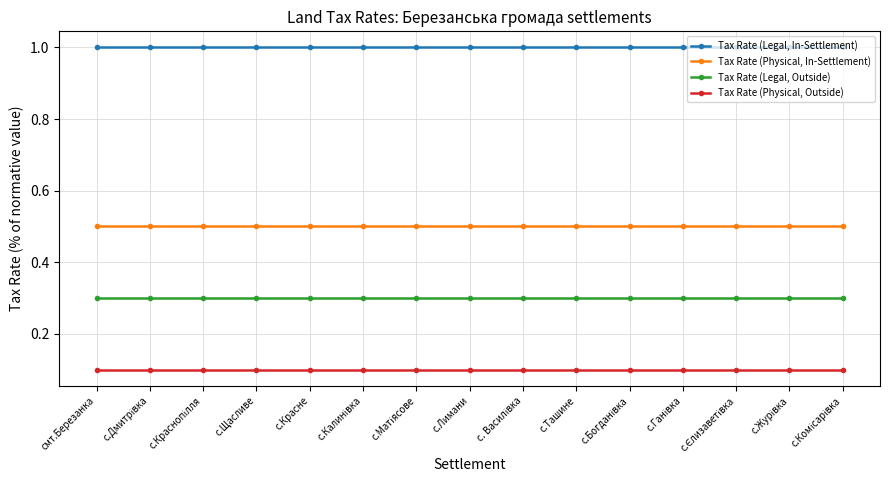

List the series in order of their overall mean, lowest first.

Tax Rate (Physical, Outside), Tax Rate (Legal, Outside), Tax Rate (Physical, In-Settlement), Tax Rate (Legal, In-Settlement)